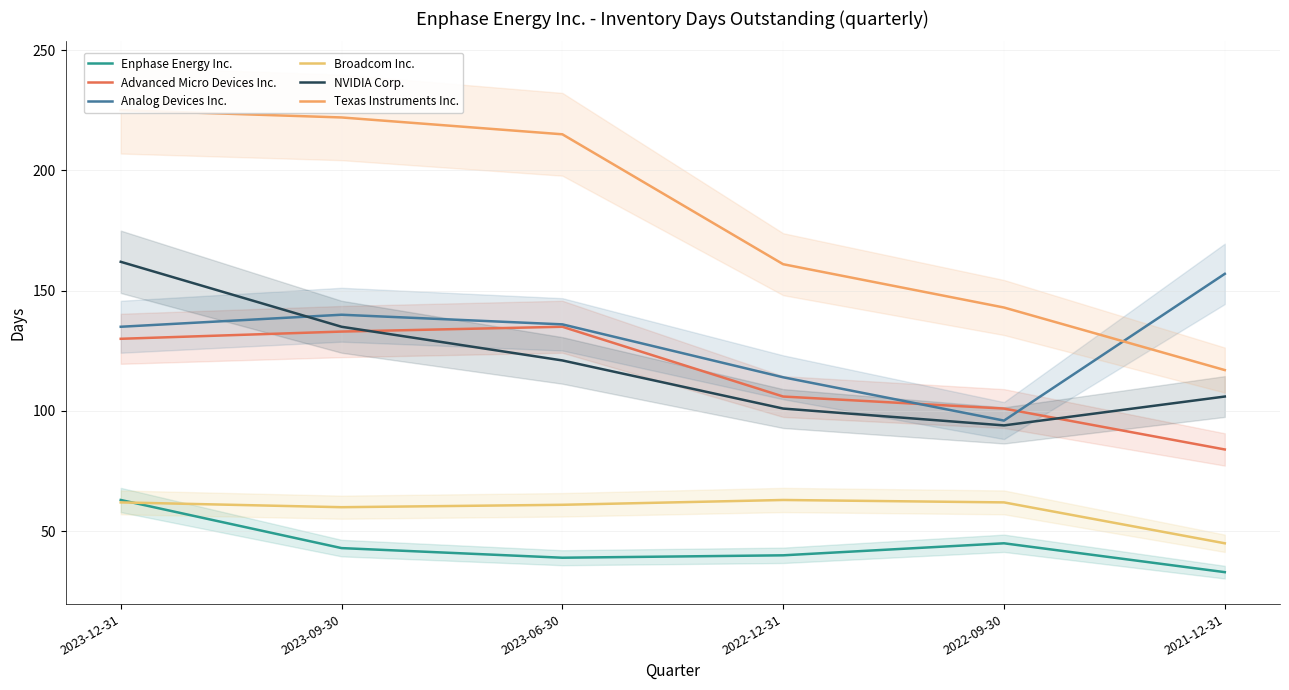

After their last crossing, which series has the higher values: NVIDIA Corp. or Analog Devices Inc.?

Analog Devices Inc.